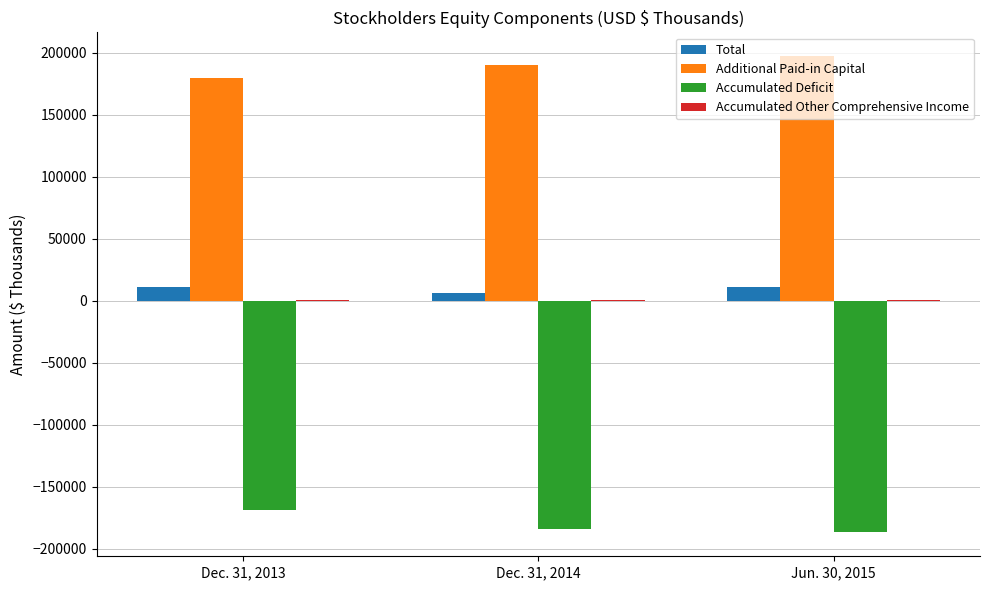

What is the difference between the Total values at Dec. 31, 2013 and Jun. 30, 2015?

522